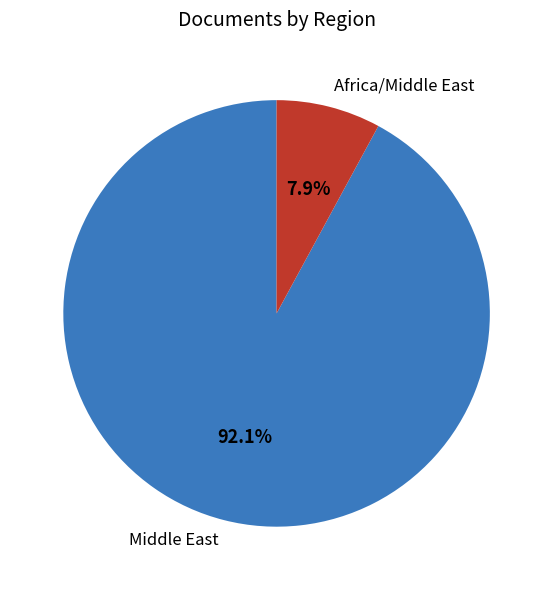

Do Africa/Middle East and Middle East together represent more than half of the pie?

Yes